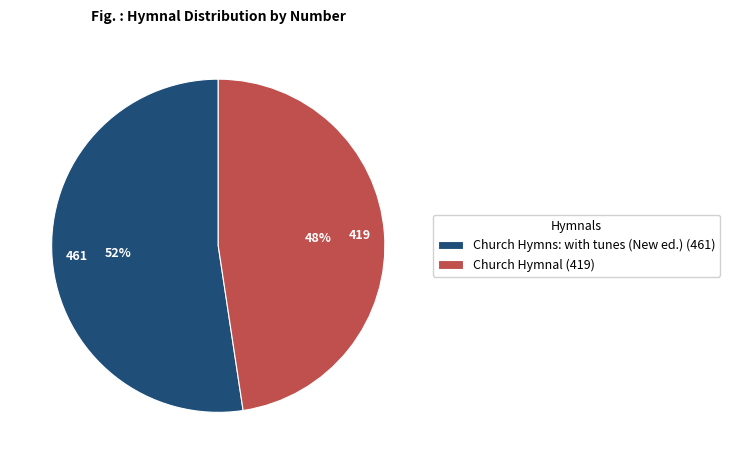

Which slice is the largest?

Church Hymns: with tunes (New ed.)